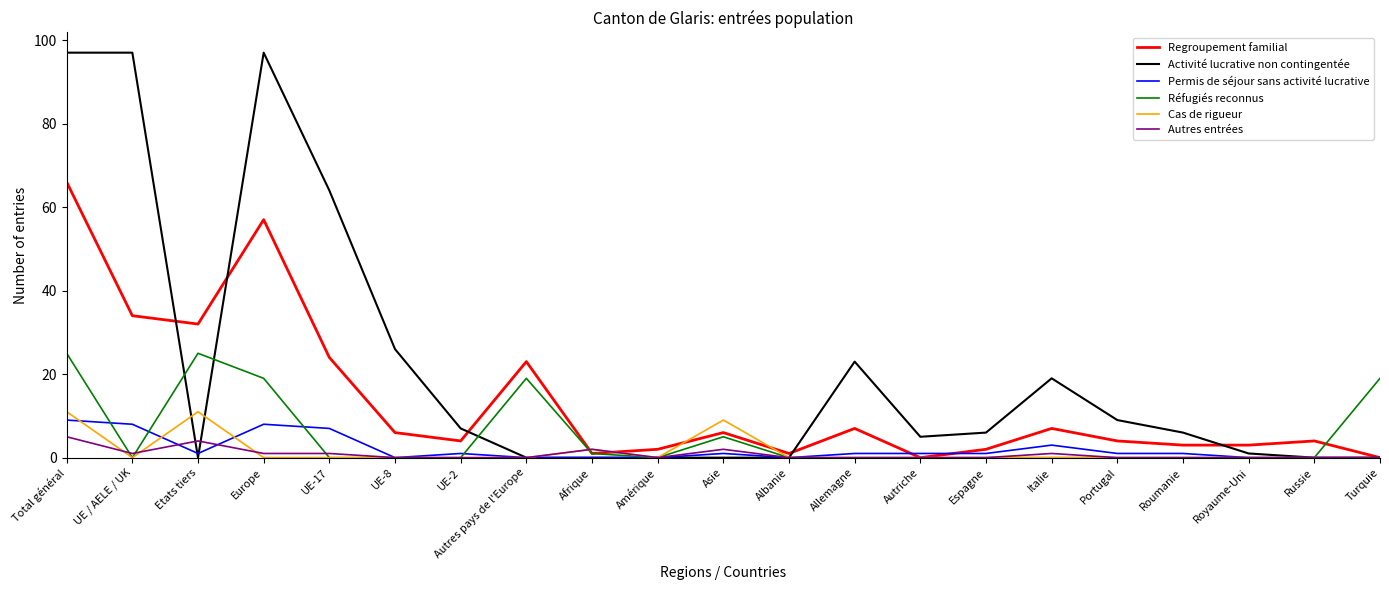

The value of Permis de séjour sans activité lucrative at Turquie is 0. True or false?

True